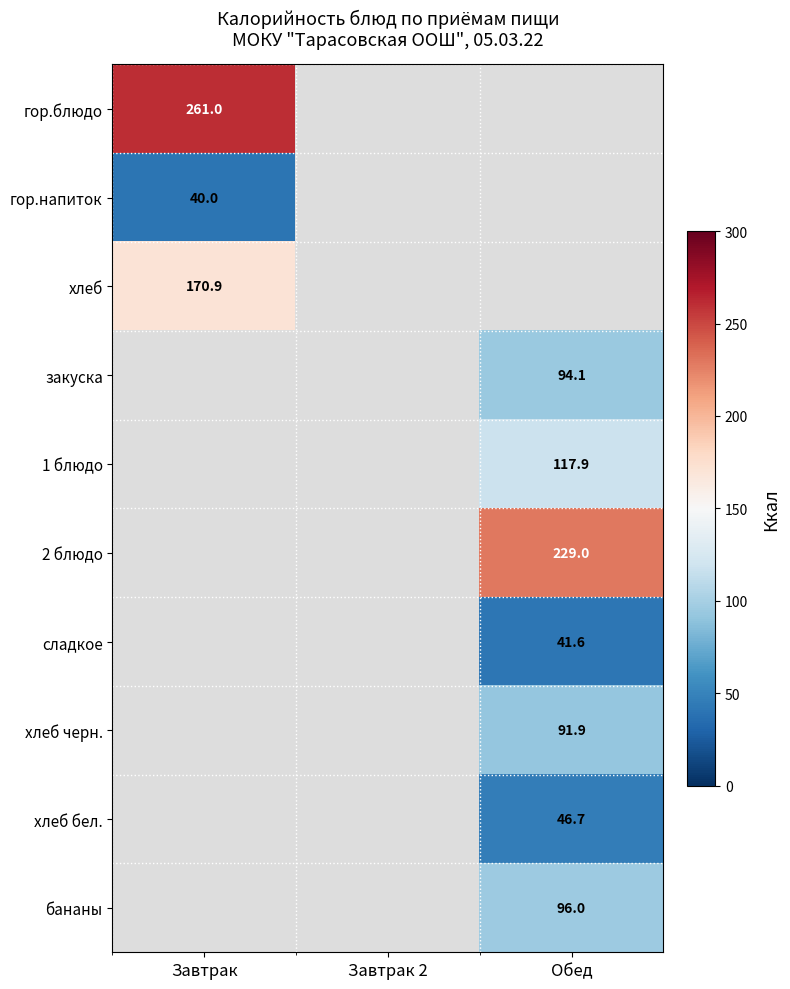

The 1 блюдо series shows 177.2 at Обед. True or false?

False